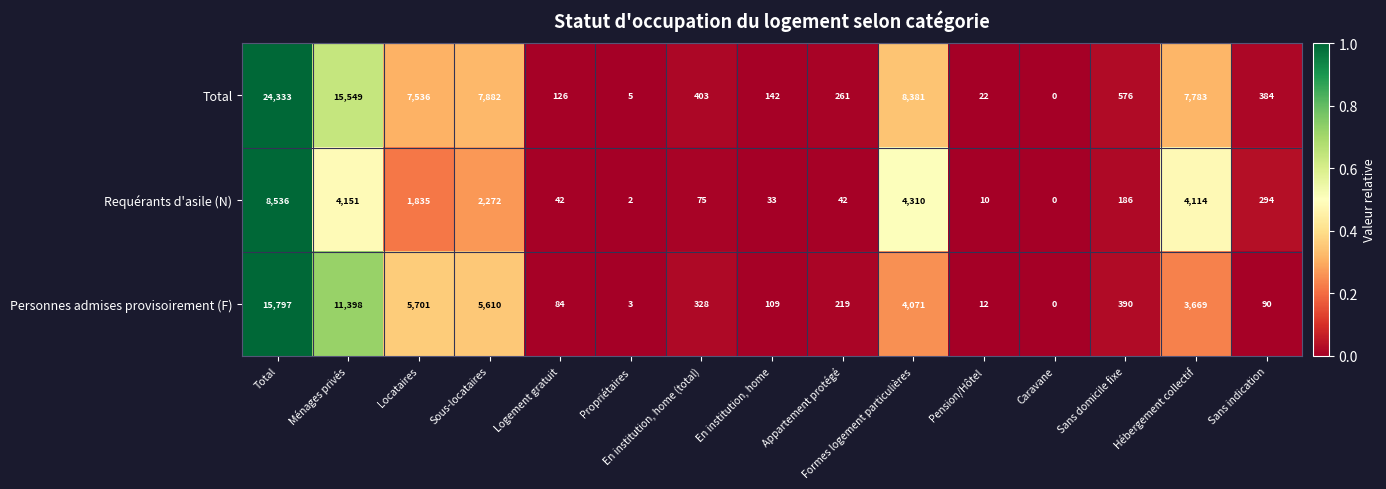

True or false: Requérants d'asile (N) has a value of 1 at Propriétaires.

False